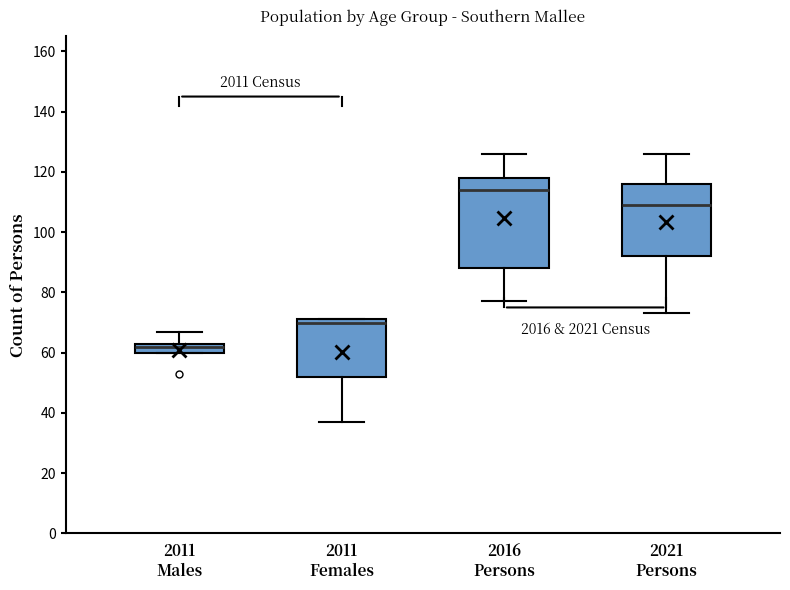

Reading left to right, read every box against the y-axis: the position of its median line, the range the box covers, and the ends of its whiskers. The values are not printed on the chart, so give them approximately, as read against the axis.

2011 Males: median 62, box 60 to 64, whiskers 60 to 68
2011 Females: median 70, box 52 to 72, whiskers 38 to 72
2016 Persons: median 114, box 88 to 118, whiskers 78 to 126
2021 Persons: median 110, box 92 to 116, whiskers 74 to 126